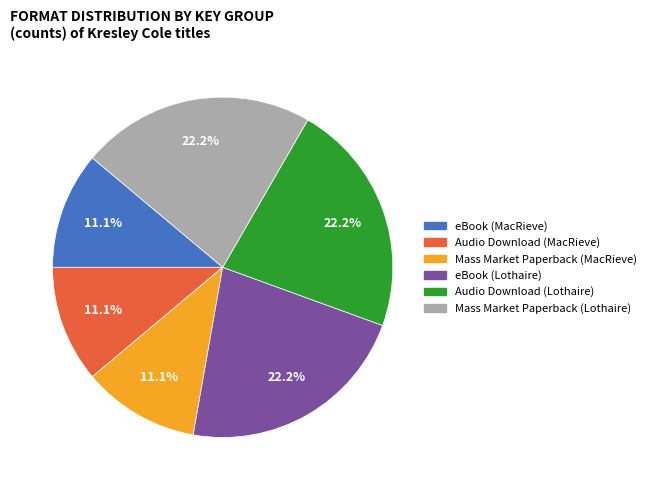

To the nearest percent, what is the average slice percentage?

17%